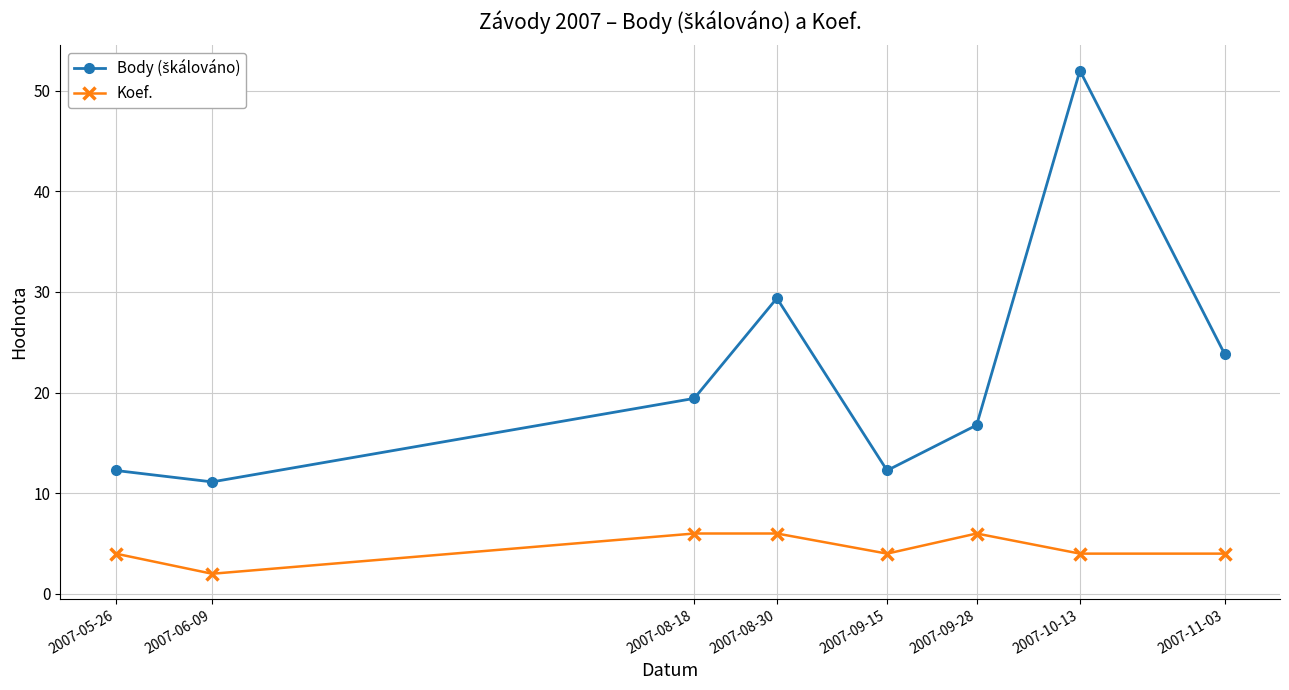

What is the difference between the Koef. values at 2007-09-28 and 2007-05-26?

2.0